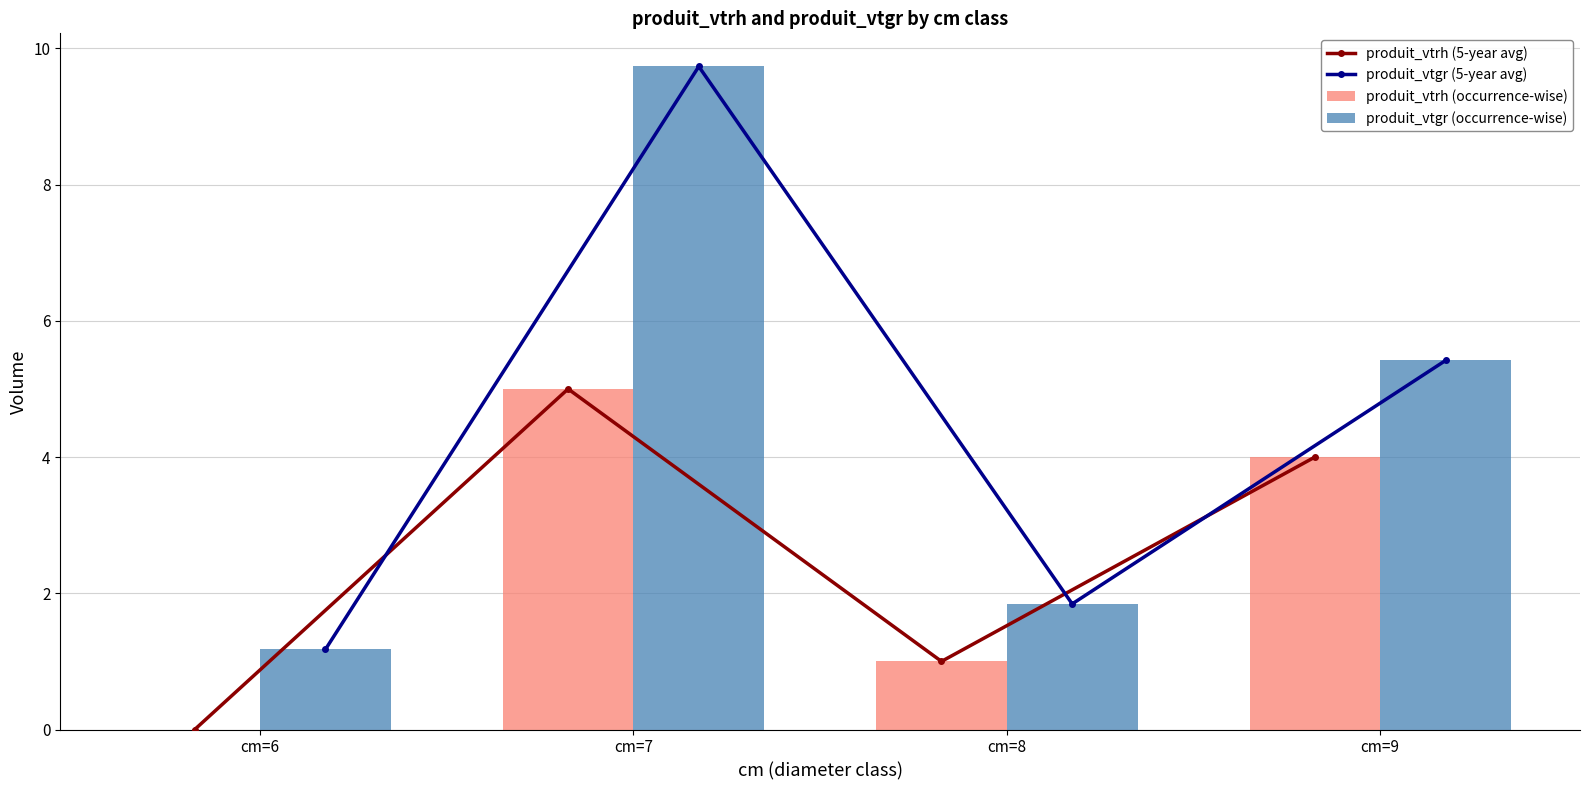

Which label corresponds to the smallest value in the chart?

cm=6